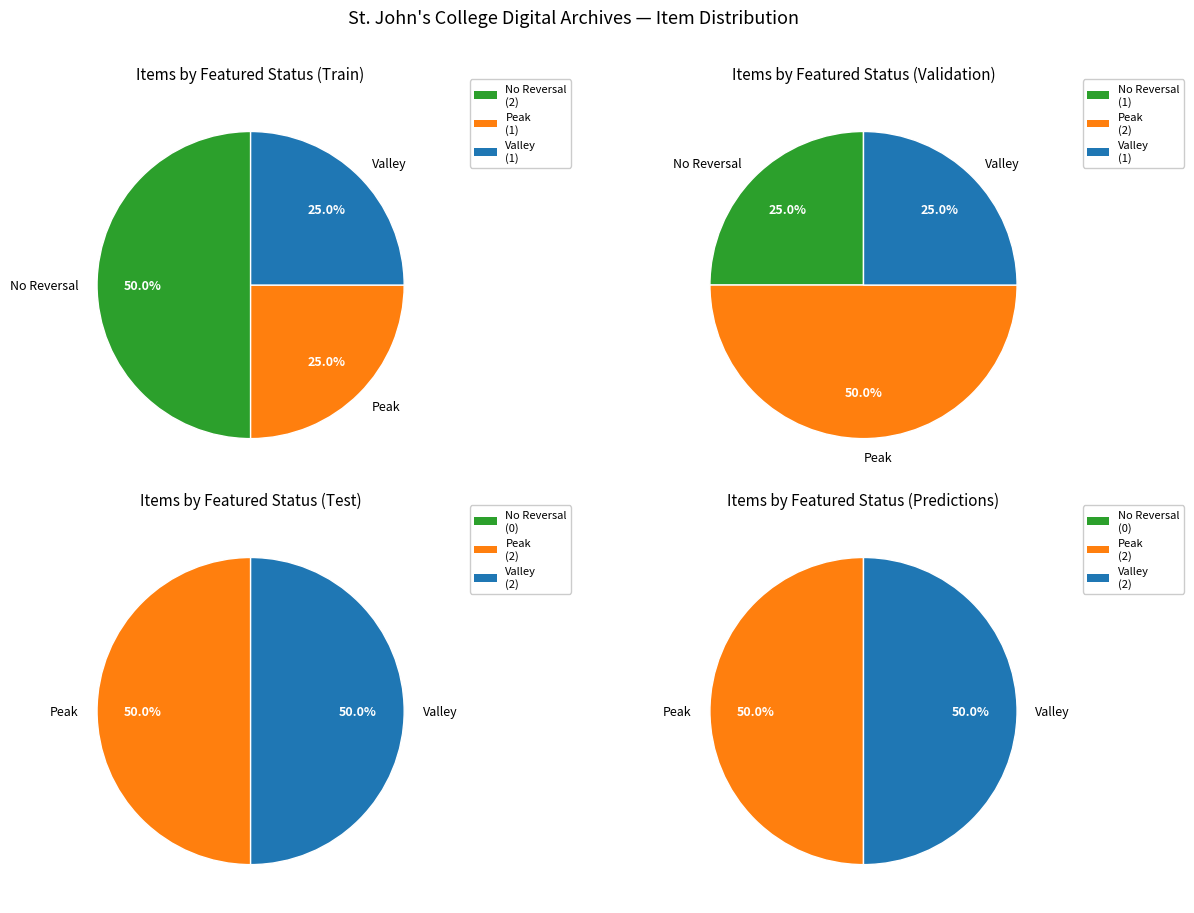

Is there any slice that represents more than half of the pie?

No